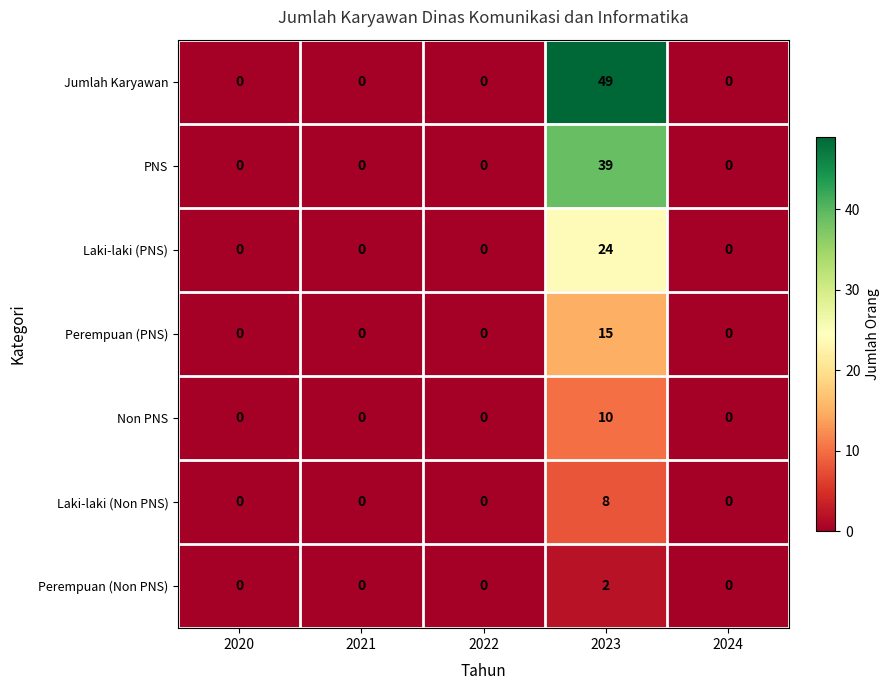

Which series has the largest total across all categories?

Jumlah Karyawan